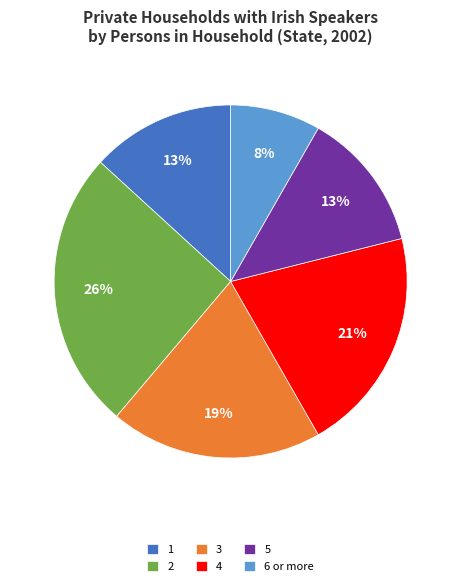

To the nearest percent, what percentage of the pie is 6 or more?

8%